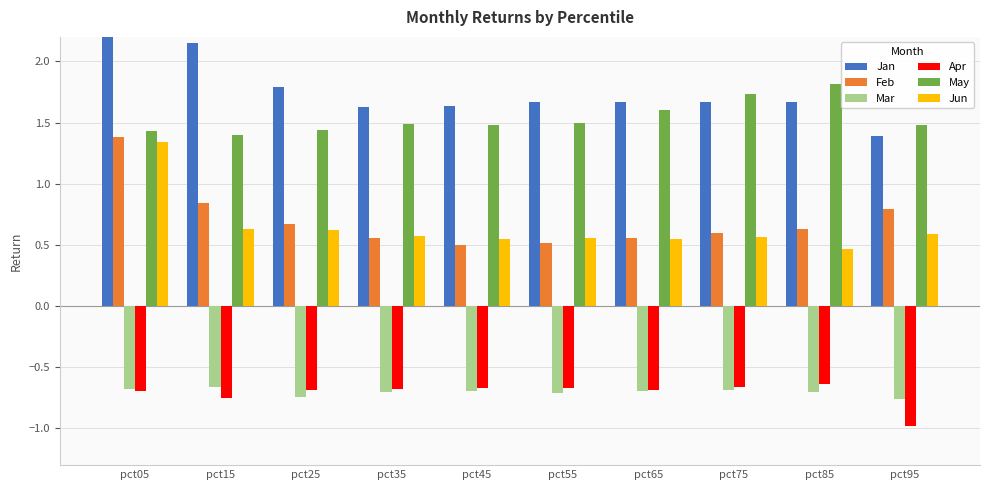

Which category has the highest value in the Mar series?

pct15